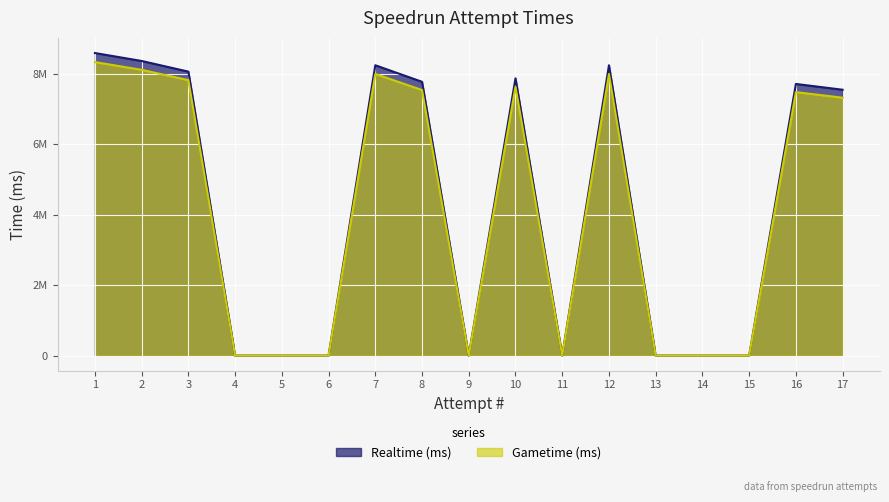

Reading left to right, what are all the values shown in this chart?

Realtime (ms): 8592520.0	8366519.0	8064156.0	0.0	0.0	0.0	8245171.0	7775023.0	0.0	7873194.0	0.0	8243902.0	0.0	0.0	0.0	7713908.0	7550077.0
Gametime (ms): 8334744.4	8115523.4	7822231.3	0.0	0.0	0.0	7997815.9	7541772.3	0.0	7636998.2	0.0	7996584.9	0.0	0.0	0.0	7482490.8	7323574.7